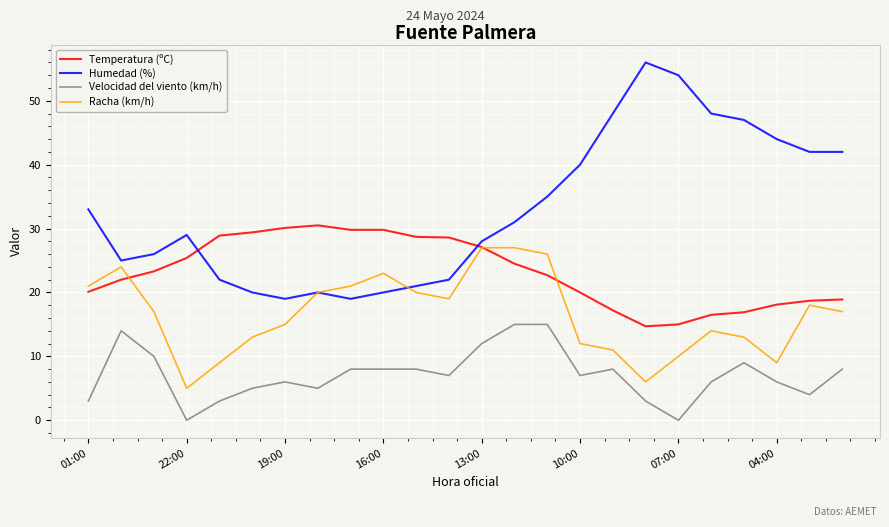

List the series in order of their overall mean, highest first.

Humedad (%), Temperatura (ºC), Racha (km/h), Velocidad del viento (km/h)